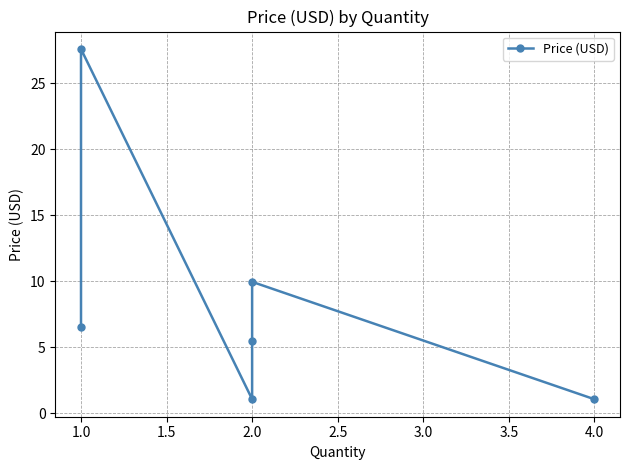

Reading left to right, list all the values displayed in this chart.

6.5	27.6	1.1	5.5	9.9	1.1